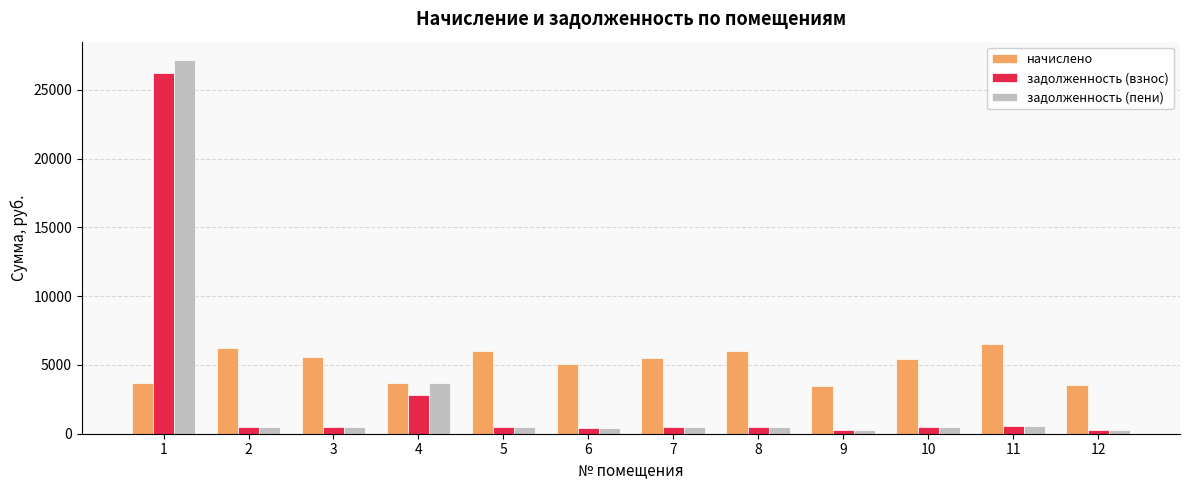

Is it true that задолженность (пени) equals 454.6 at 10?

True